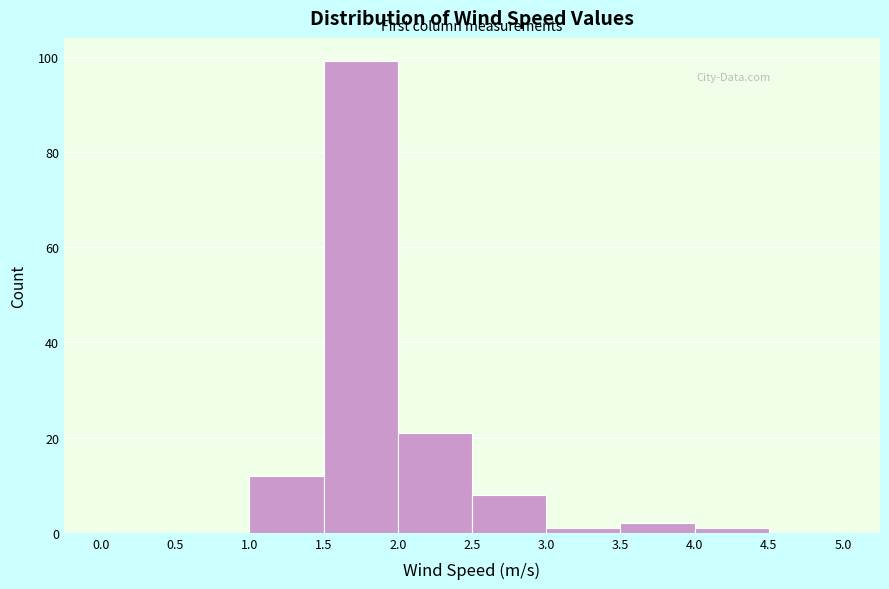

What is the height of the bar covering 2.0 to 2.5 on the x-axis? The values are not printed on the chart, so give them approximately, as read against the axis.

22